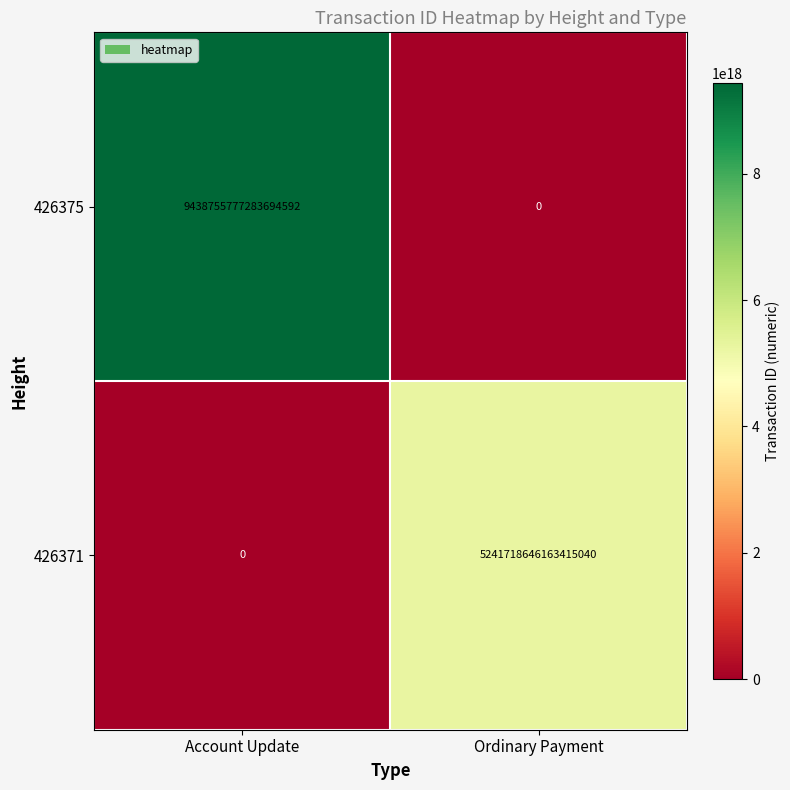

Between Account Update and Ordinary Payment, which series saw the biggest shift?

426375